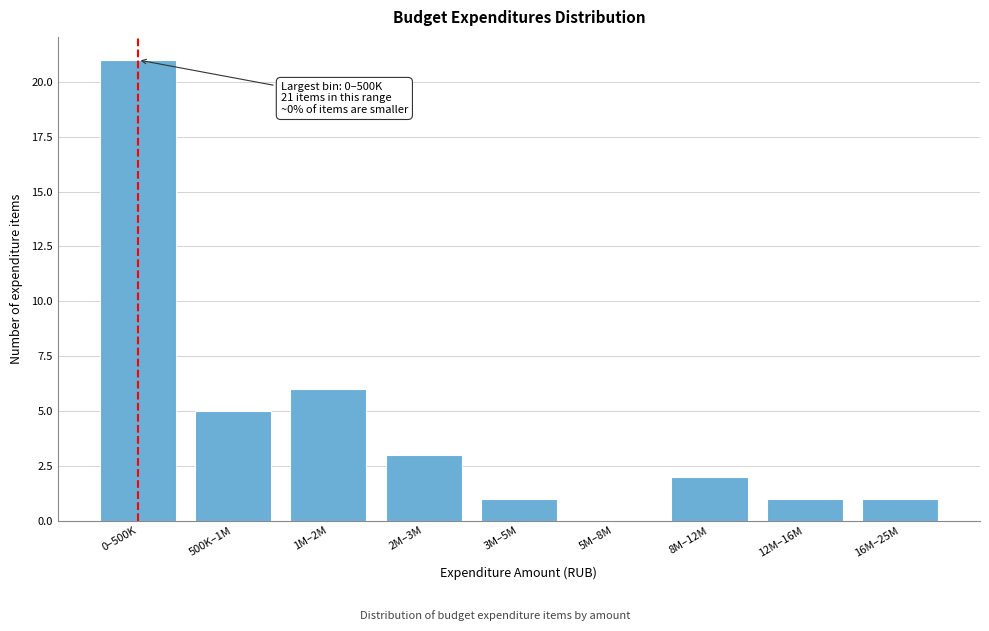

Reading left to right, transcribe all the data shown in this chart.

0–500K=21	500K–1M=5	1M–2M=6	2M–3M=3	3M–5M=1	5M–8M=0	8M–12M=2	12M–16M=1	16M–25M=1